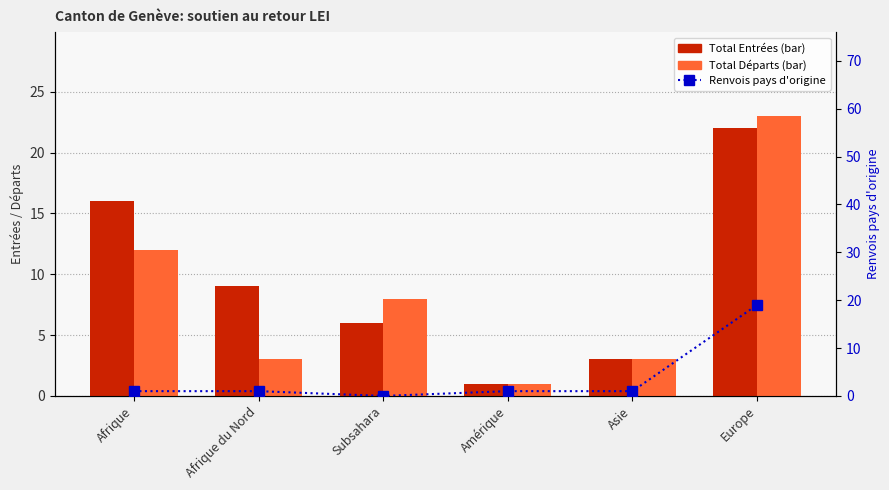

How many data points in Total Départs are above 8?

2